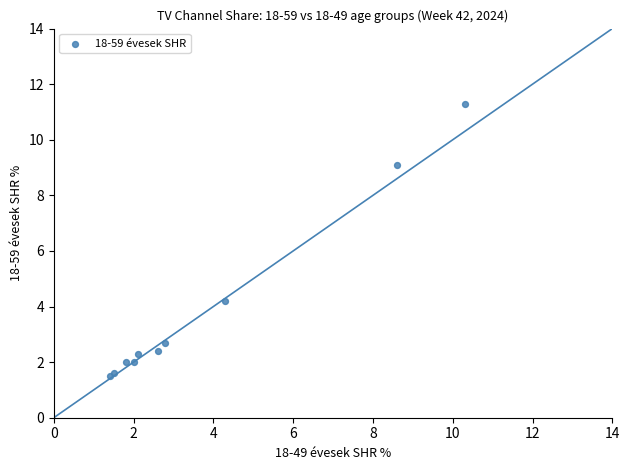

What Y value in the scatter plot is closest to 6?

4.2